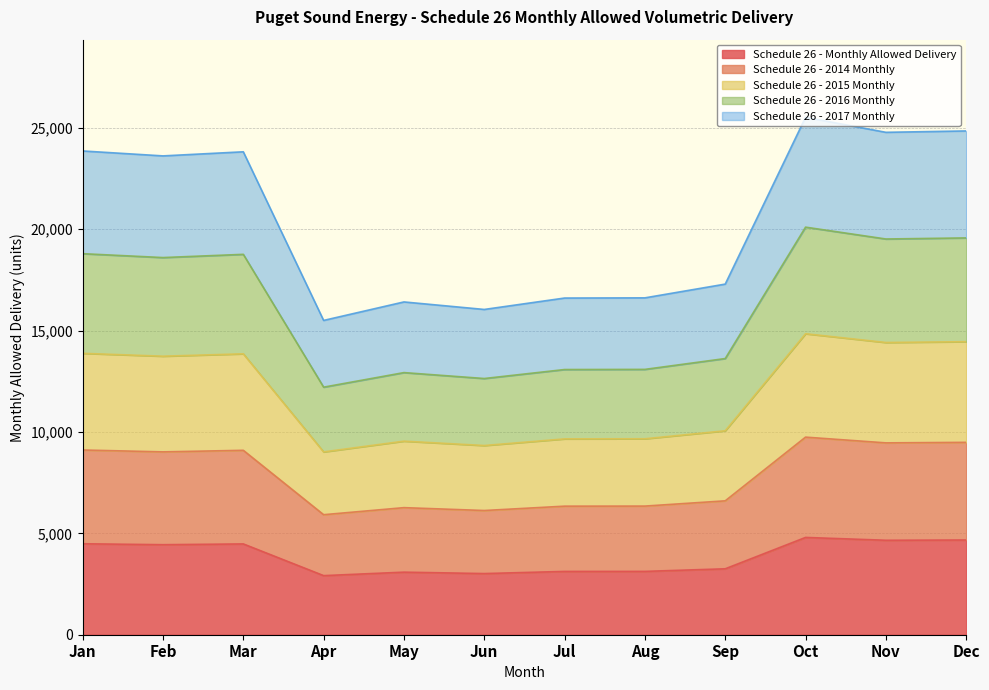

What is the value of the Schedule 26 - Monthly Allowed Delivery point at the 2nd from the left?

4440.4